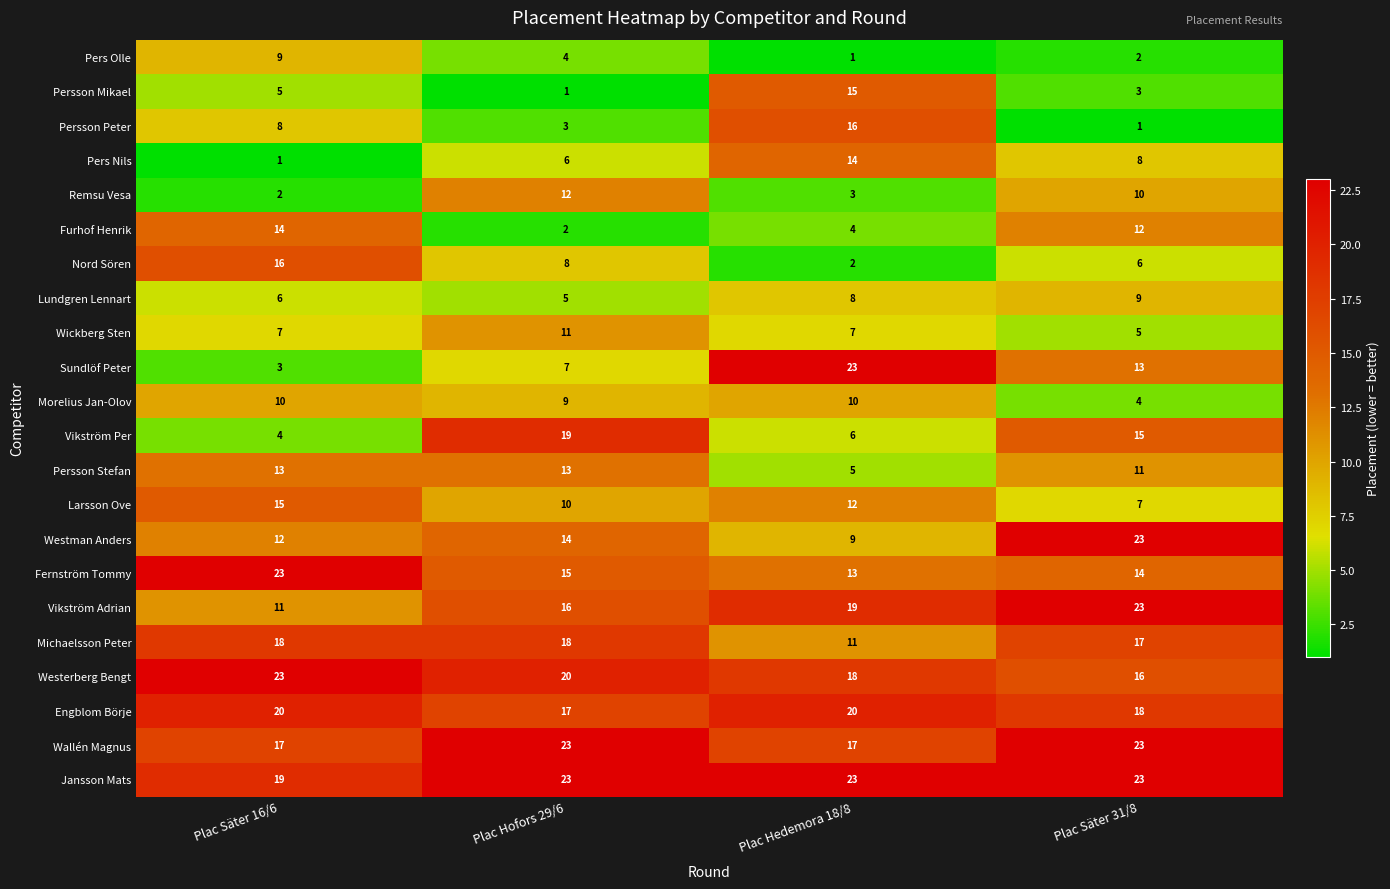

The Remsu Vesa series shows 10 at Plac Säter 31/8. True or false?

True